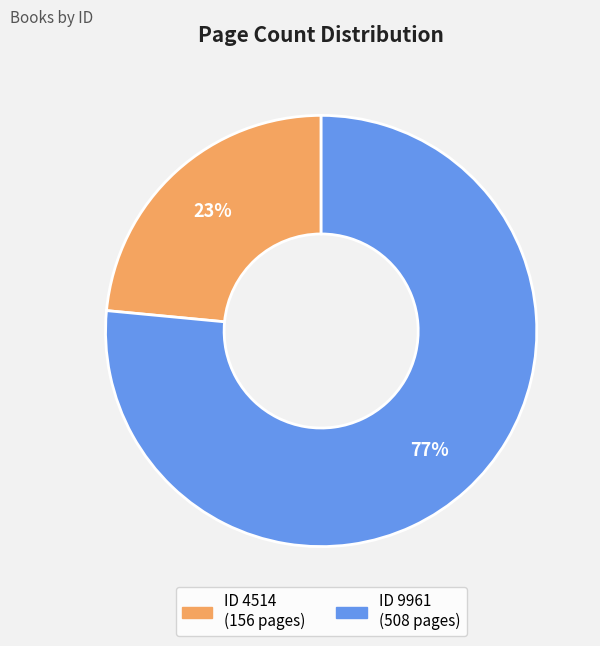

Is there any slice that represents more than half of the pie?

Yes